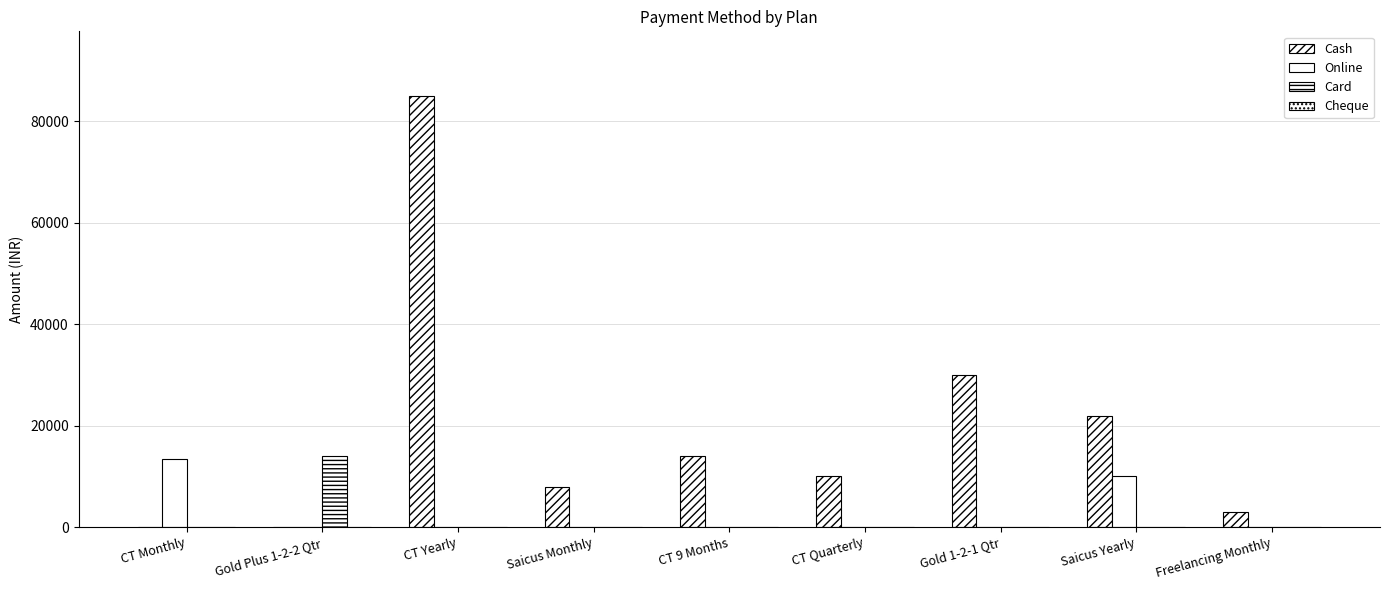

What is the label of the 6th bar from the left?

CT Quarterly